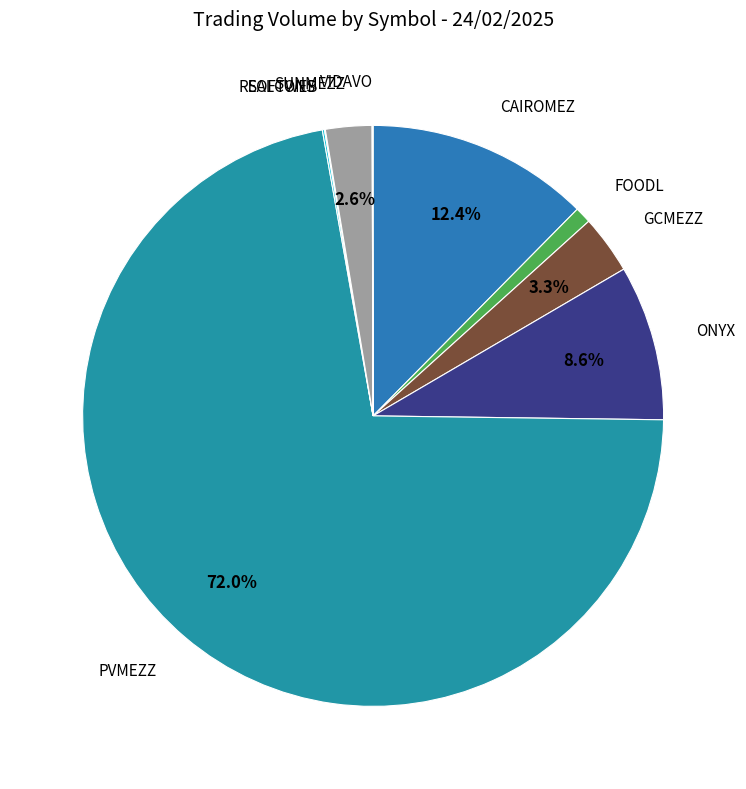

What is the total percentage of ONYX and CAIROMEZ?

21.0%